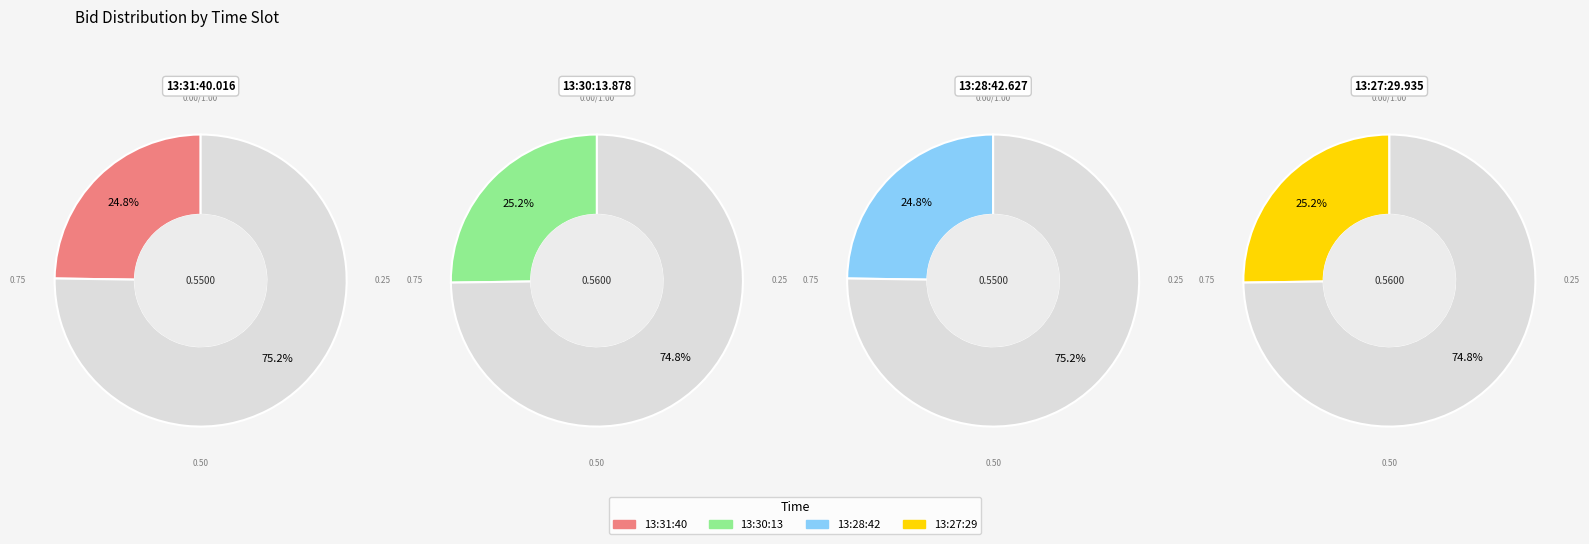

What percentage is the 13:30:13.878 slice, to the nearest percent?

25%